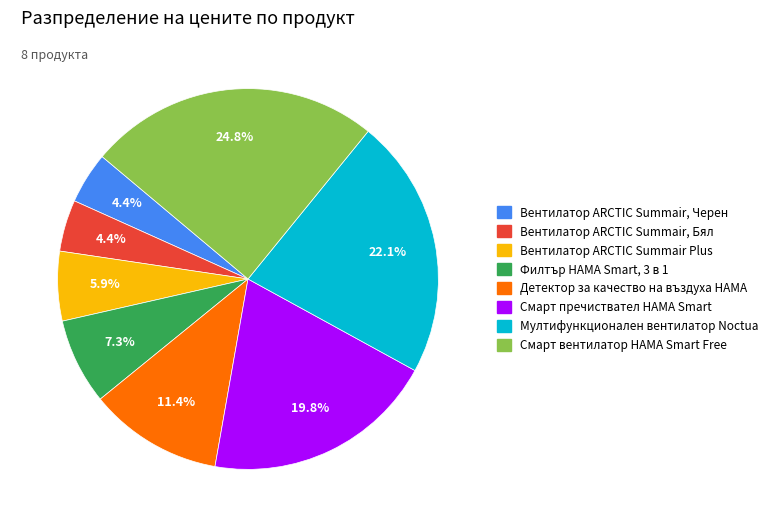

Does any single category account for the majority?

No